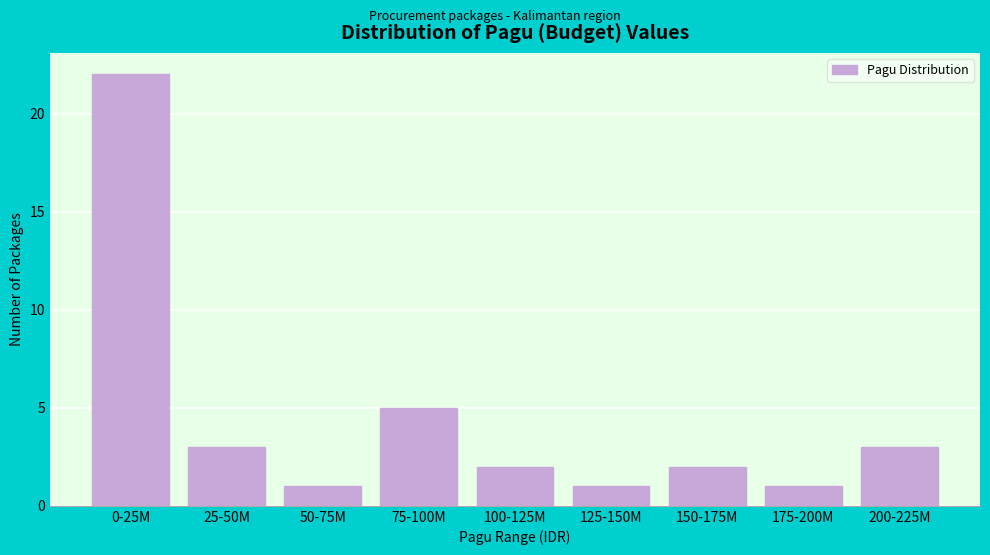

Reading left to right, extract all data points from this chart.

0-25M=22	25-50M=3	50-75M=1	75-100M=5	100-125M=2	125-150M=1	150-175M=2	175-200M=1	200-225M=3